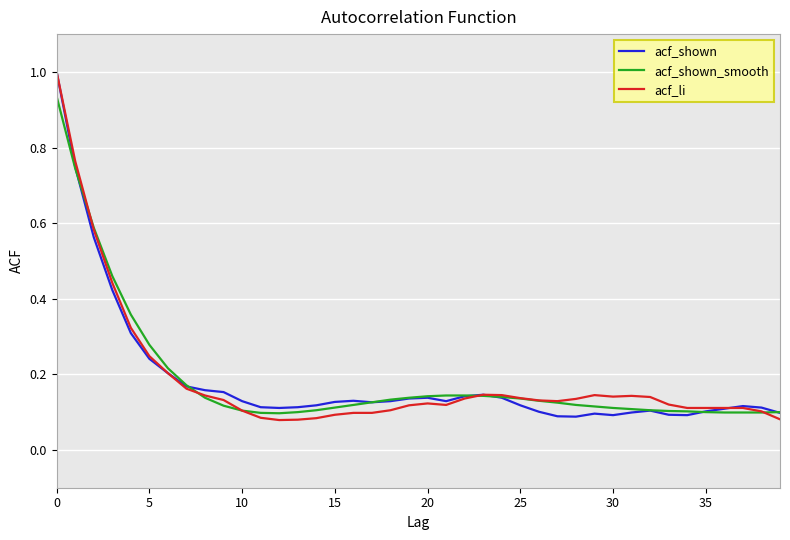

What is the greatest value displayed?

1.0